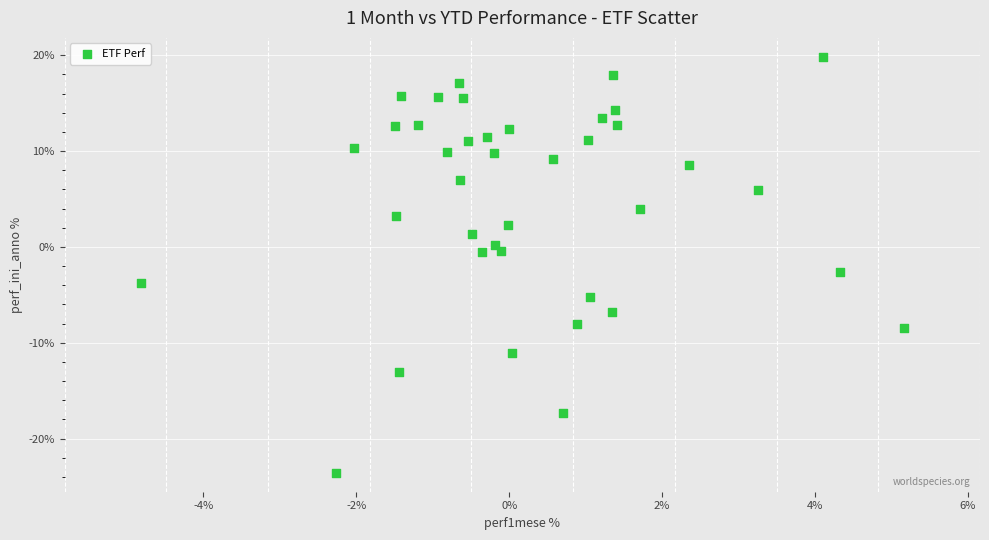

What is the range of Y values (max minus min)?

43.4